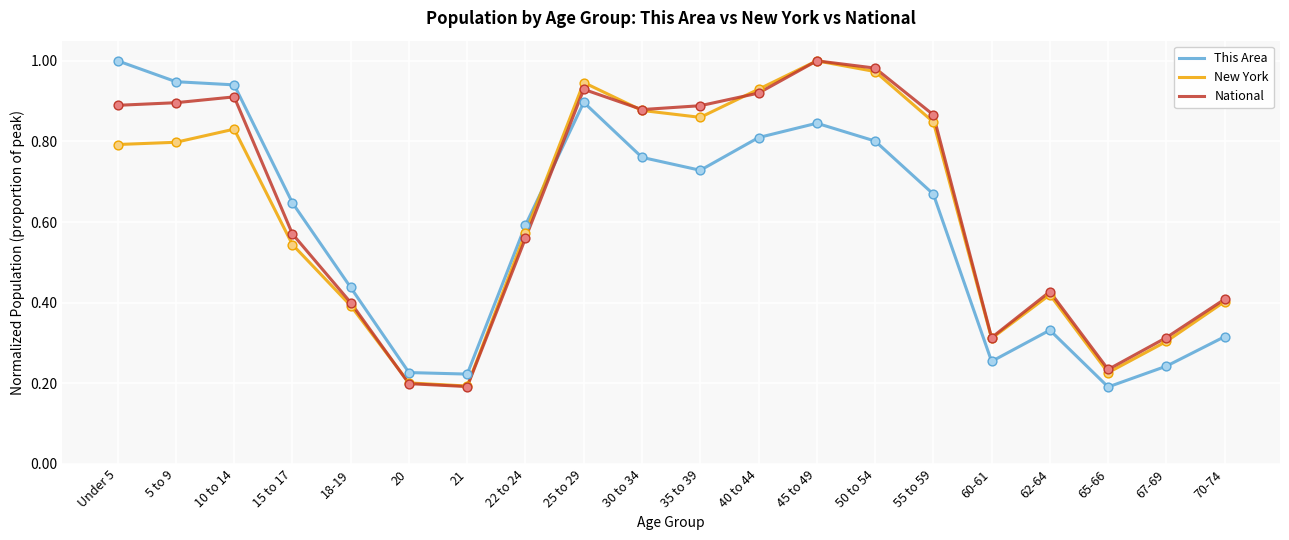

At how many categories does at least one series exceed 0?

20